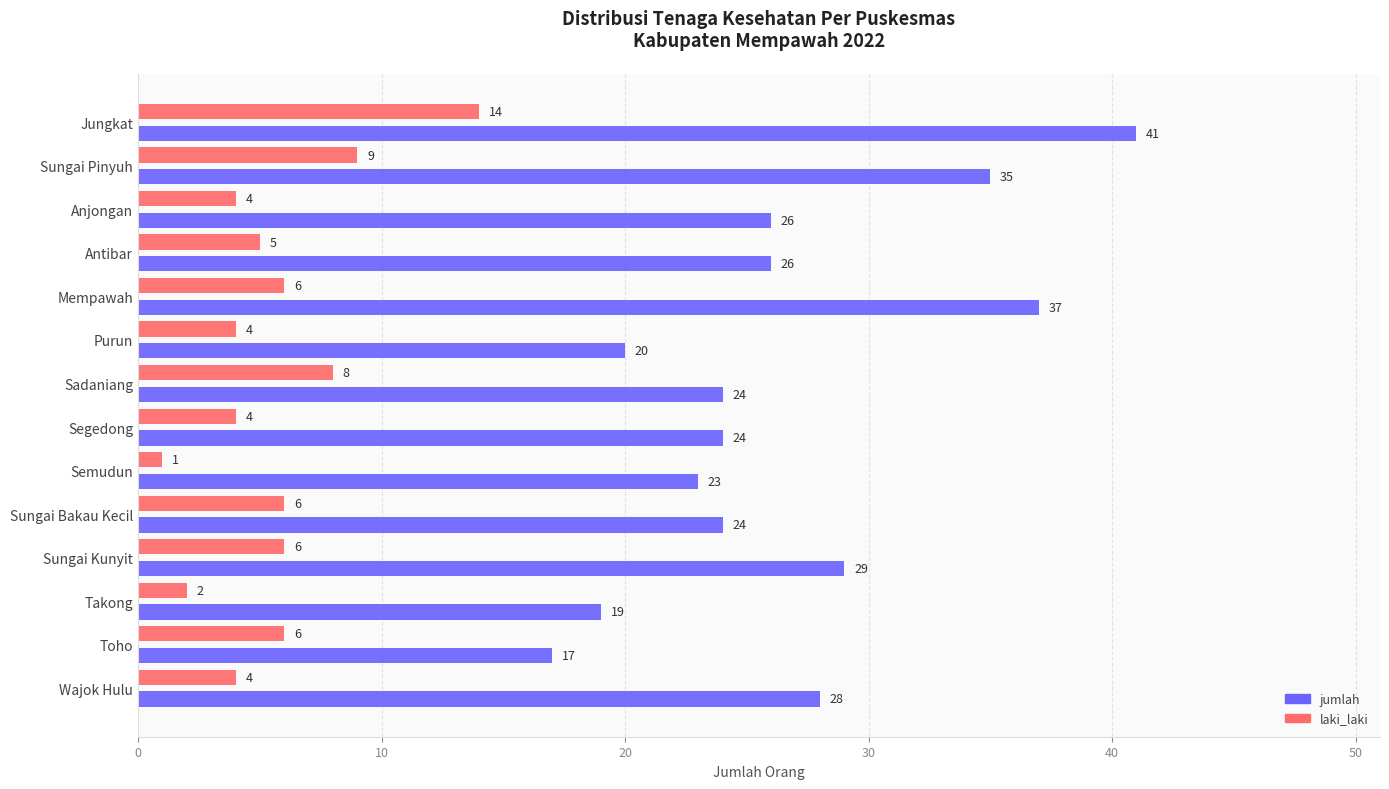

At Toho, list the series in order from largest to smallest.

jumlah, laki_laki